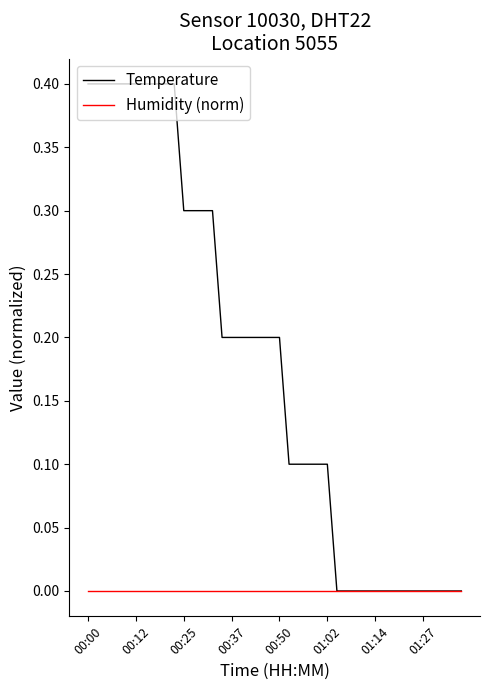

Which series has the largest total across all categories?

Temperature